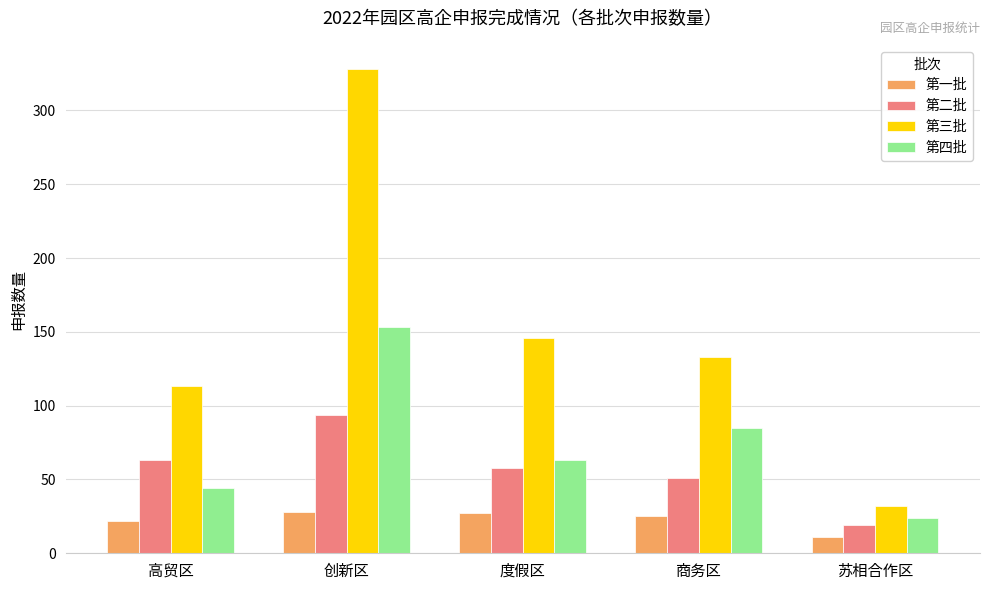

At how many categories does at least one series exceed 128?

3